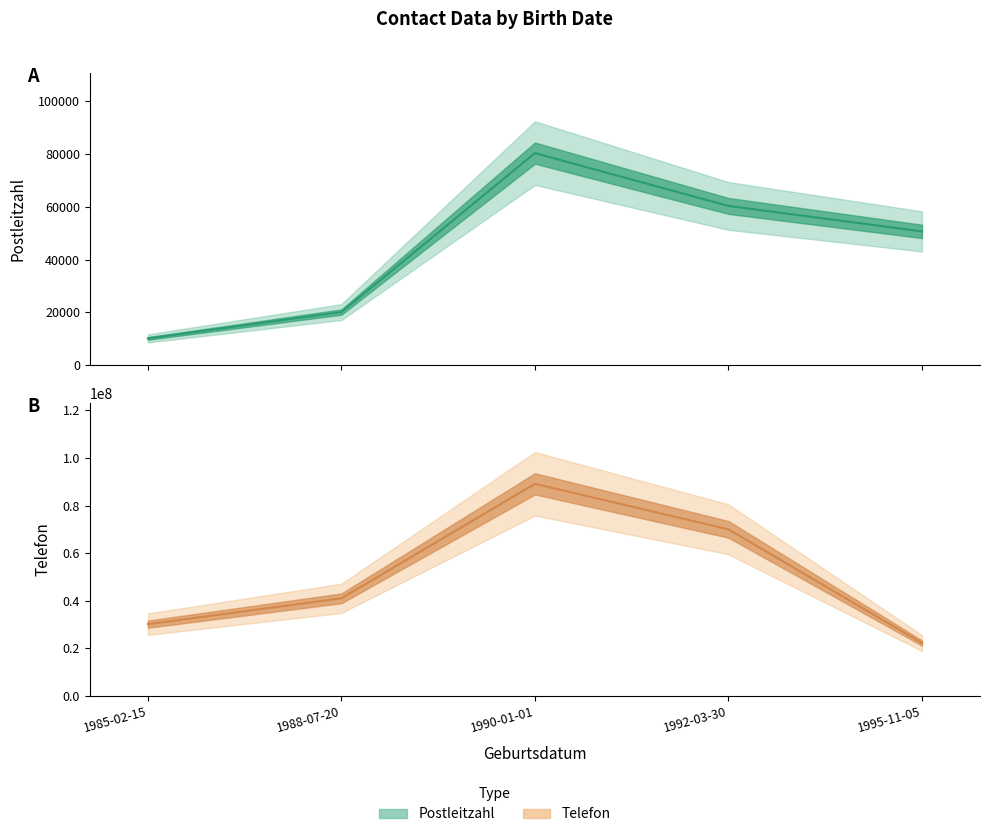

Reading left to right, what are all the values shown in this chart?

Postleitzahl (center): 10115	20095	80331	60311	50667
Telefon (center): 30123456	40987654	89112233	69987654	22198765